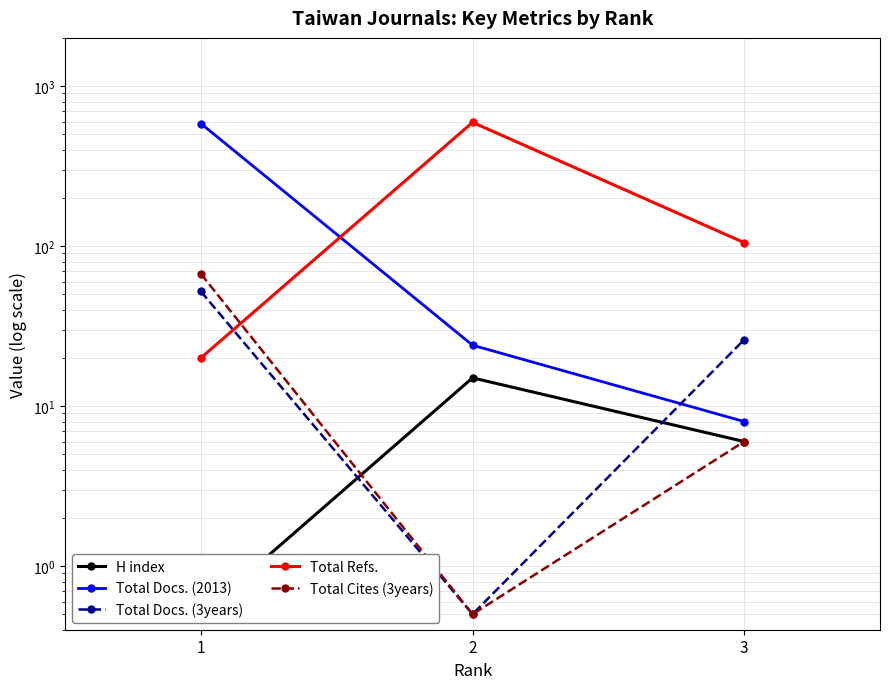

Rank the series by their maximum value, from lowest to highest.

H index, Total Docs. (3years), Total Cites (3years), Total Docs. (2013), Total Refs.